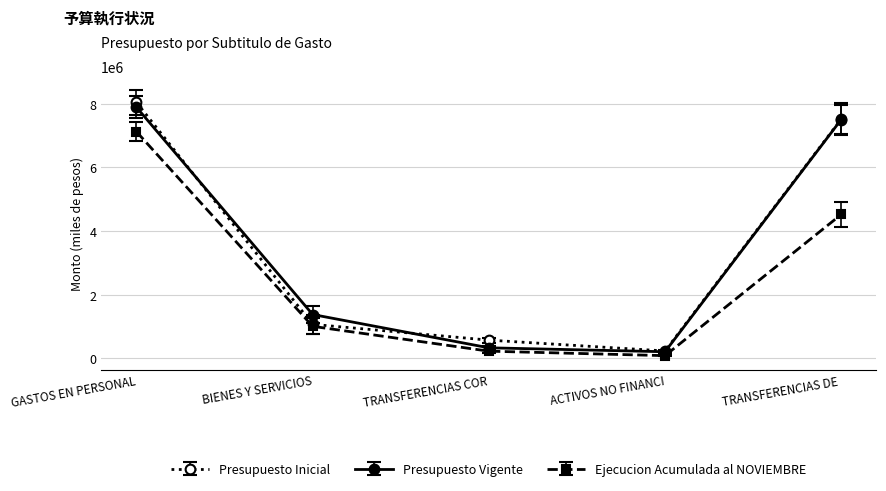

True or false: Presupuesto Inicial has more than 1 points higher than both neighbors.

False